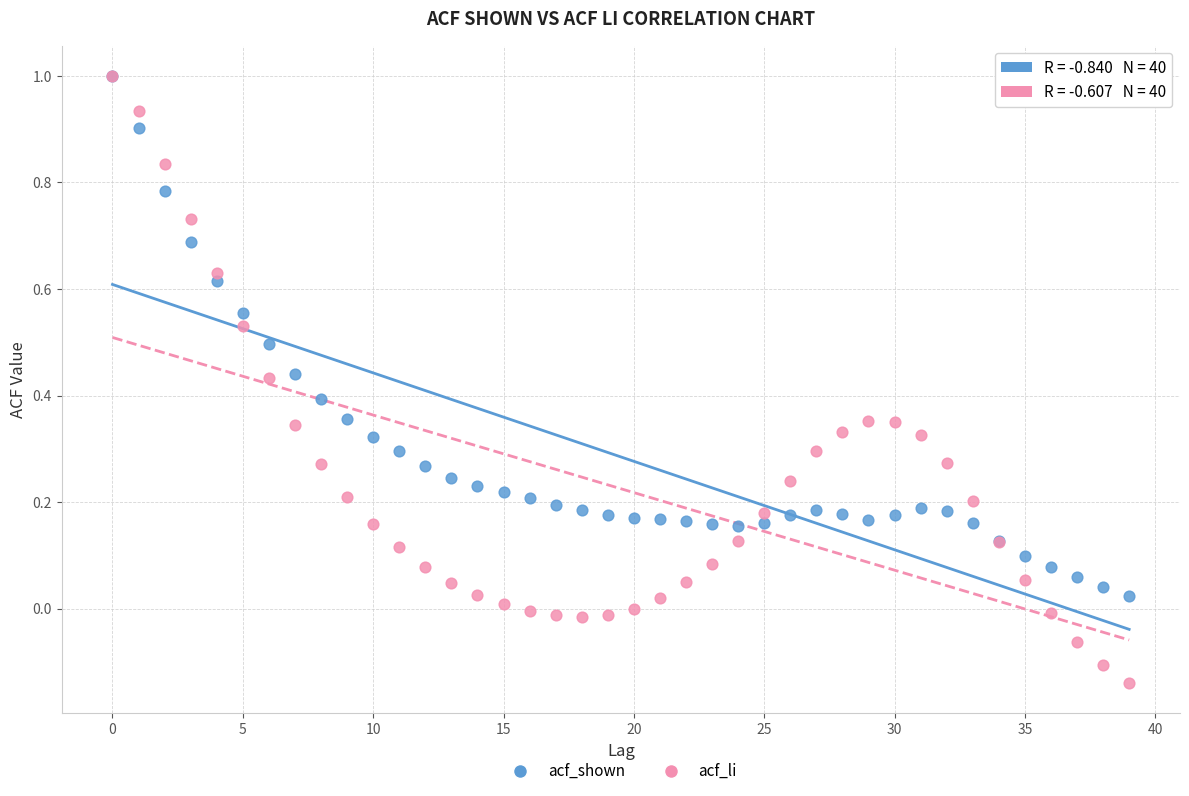

What are all the series names shown in the legend?

acf_shown, acf_li